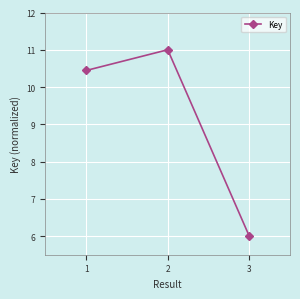

What is the greatest value displayed?

11.0